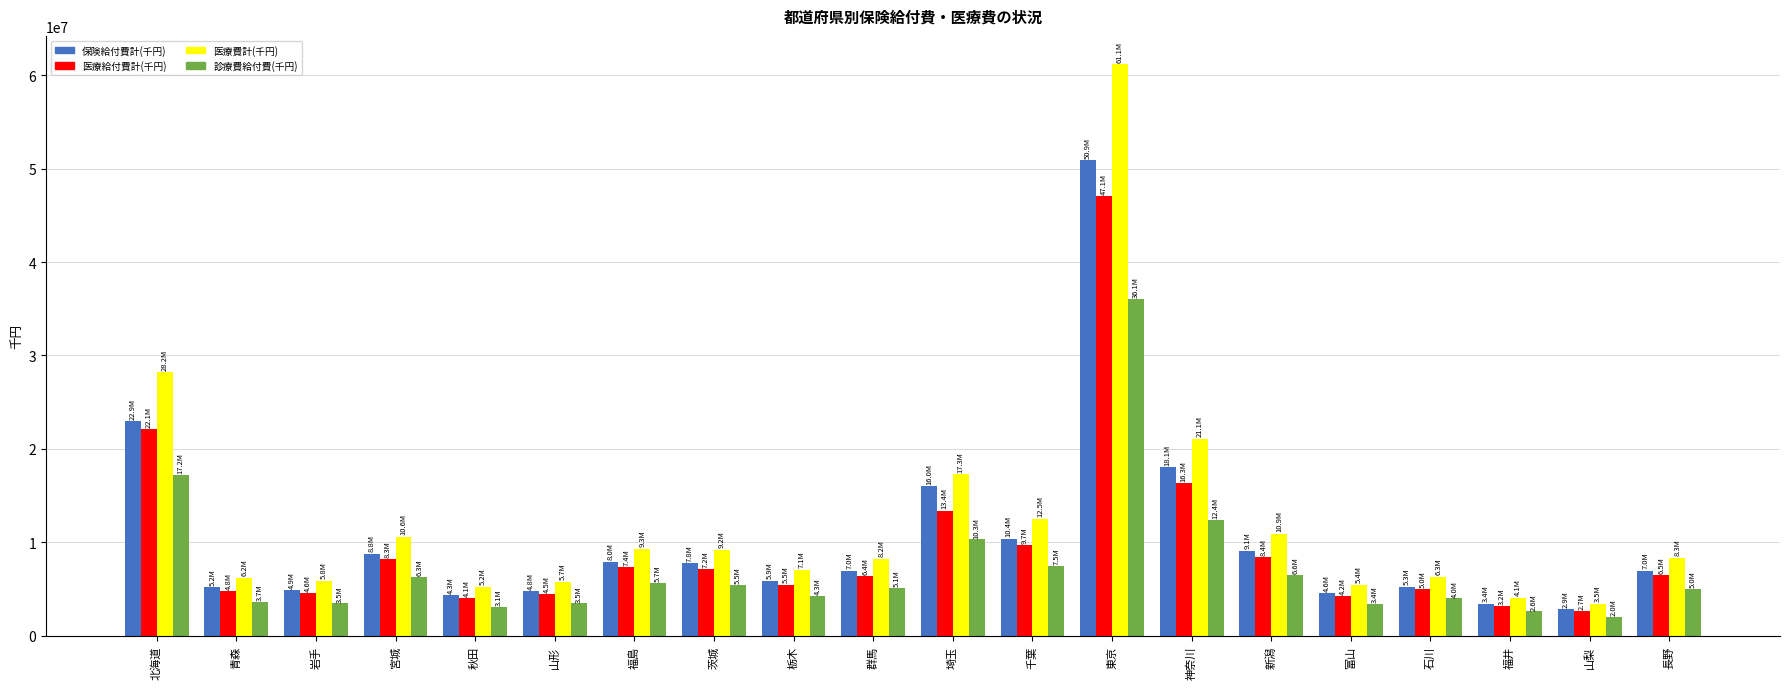

What is the difference between the maximum and second lowest values in the 保険給付費計(千円) series?

47462429.7